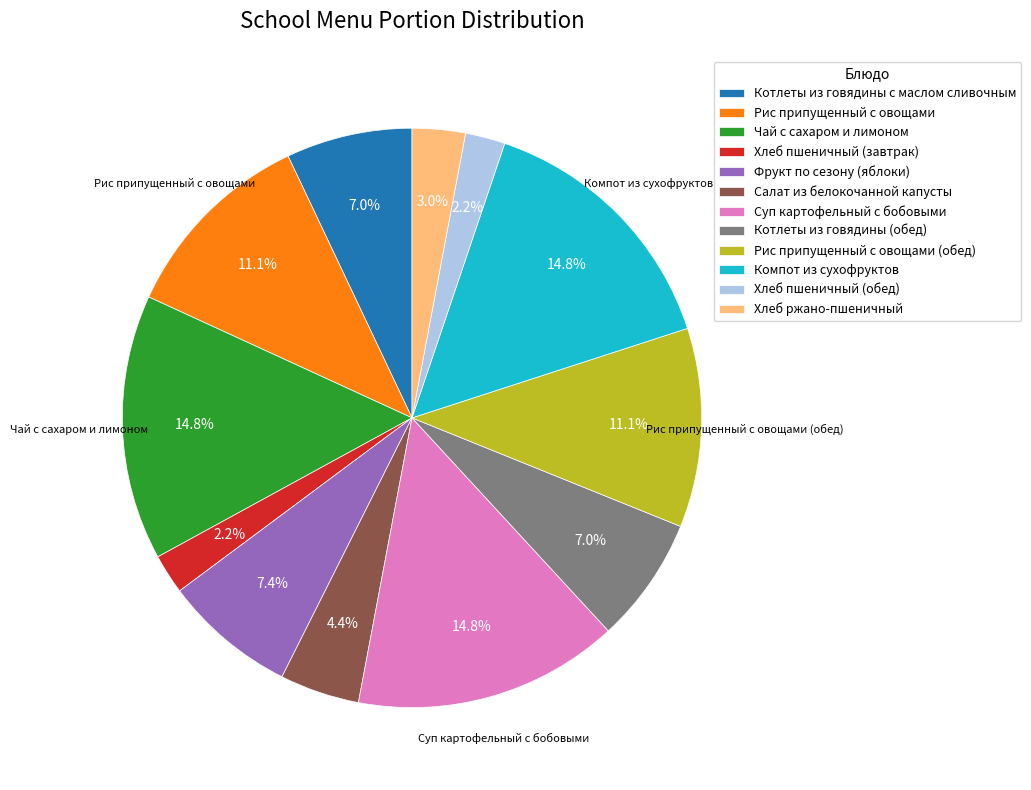

The Чай с сахаром и лимоном slice represents 8% of the pie. True or false?

False